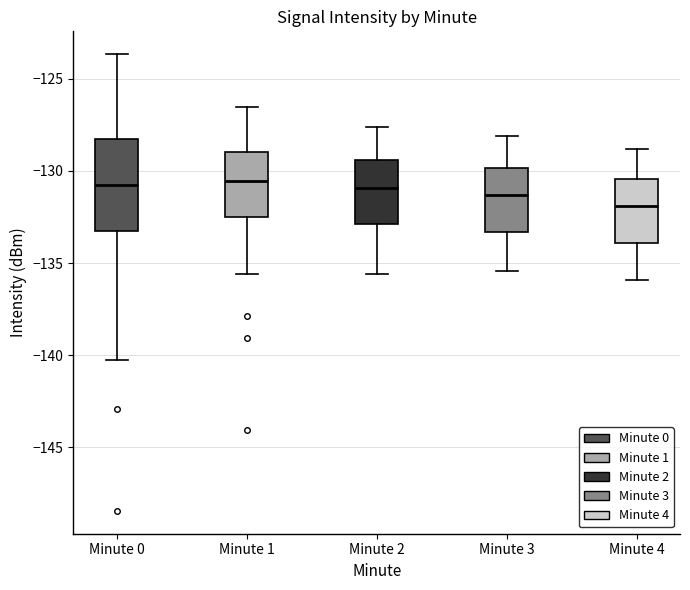

Reading left to right, read every box against the y-axis: the position of its median line, the range the box covers, and the ends of its whiskers. The values are not printed on the chart, so give them approximately, as read against the axis.

Minute 0: median -130.5, box -133.5 to -128.5, whiskers -140.5 to -123.5
Minute 1: median -130.5, box -132.5 to -129.0, whiskers -135.5 to -126.5
Minute 2: median -131.0, box -133.0 to -129.5, whiskers -135.5 to -127.5
Minute 3: median -131.5, box -133.5 to -130.0, whiskers -135.5 to -128.0
Minute 4: median -132.0, box -134.0 to -130.5, whiskers -136.0 to -129.0